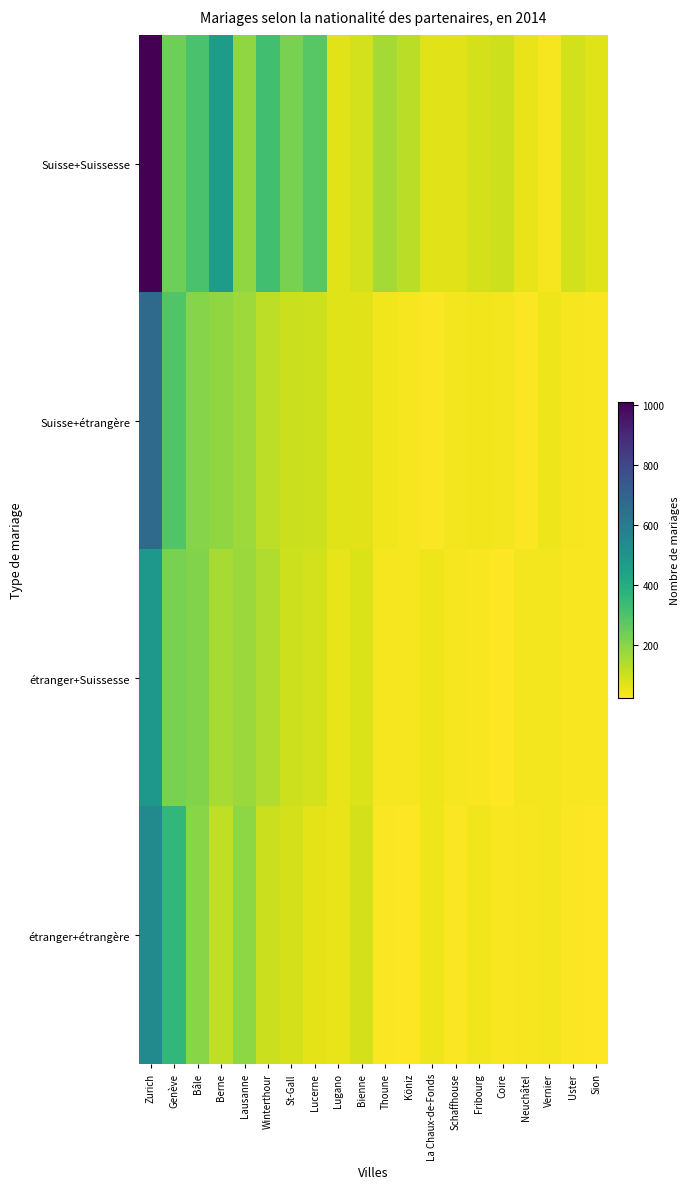

What is the spread (max minus min) of values at La Chaux-de-Fonds?

41